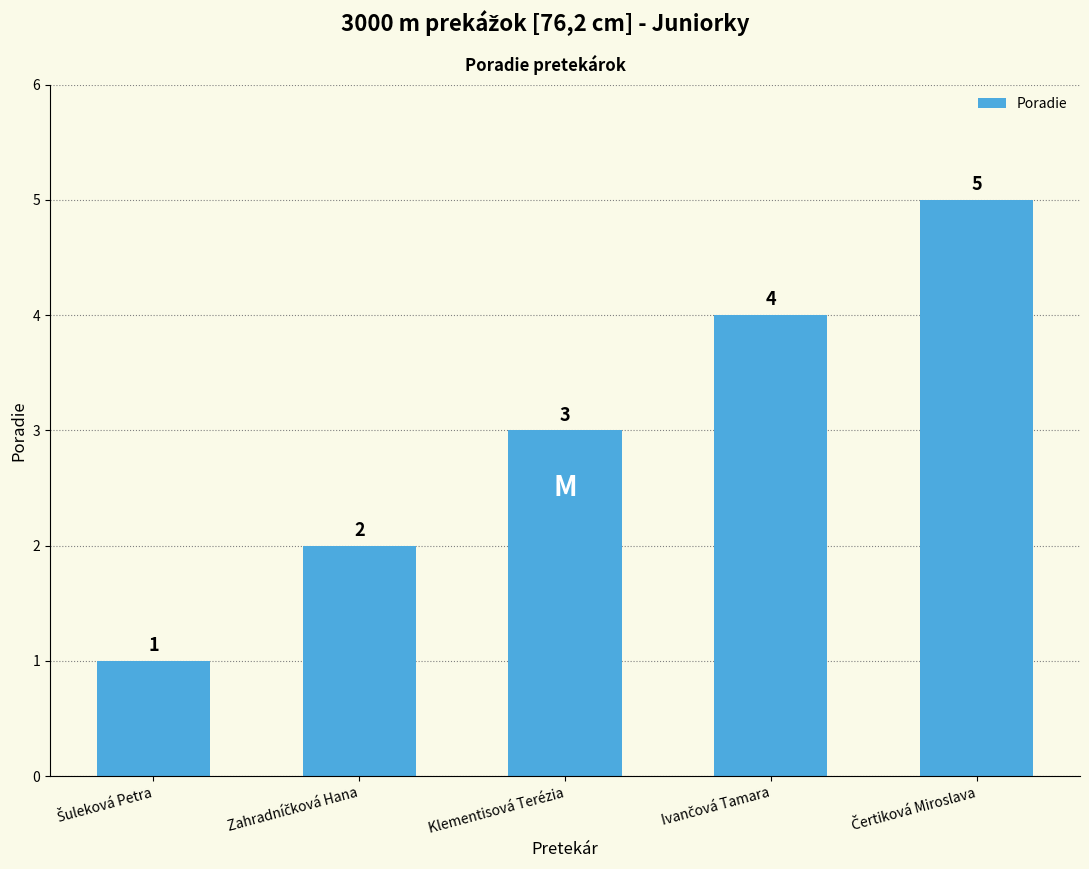

Reading left to right, what are all the values shown in this chart?

1	2	3	4	5